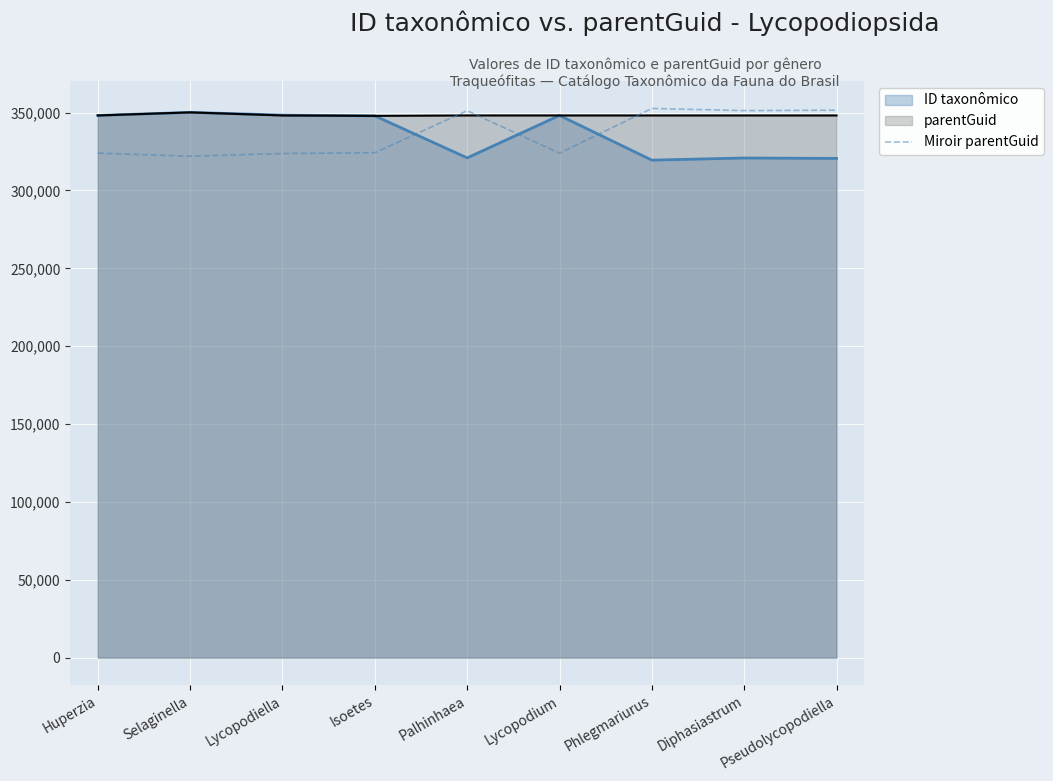

What is the difference between the second highest and minimum values?

29563.0